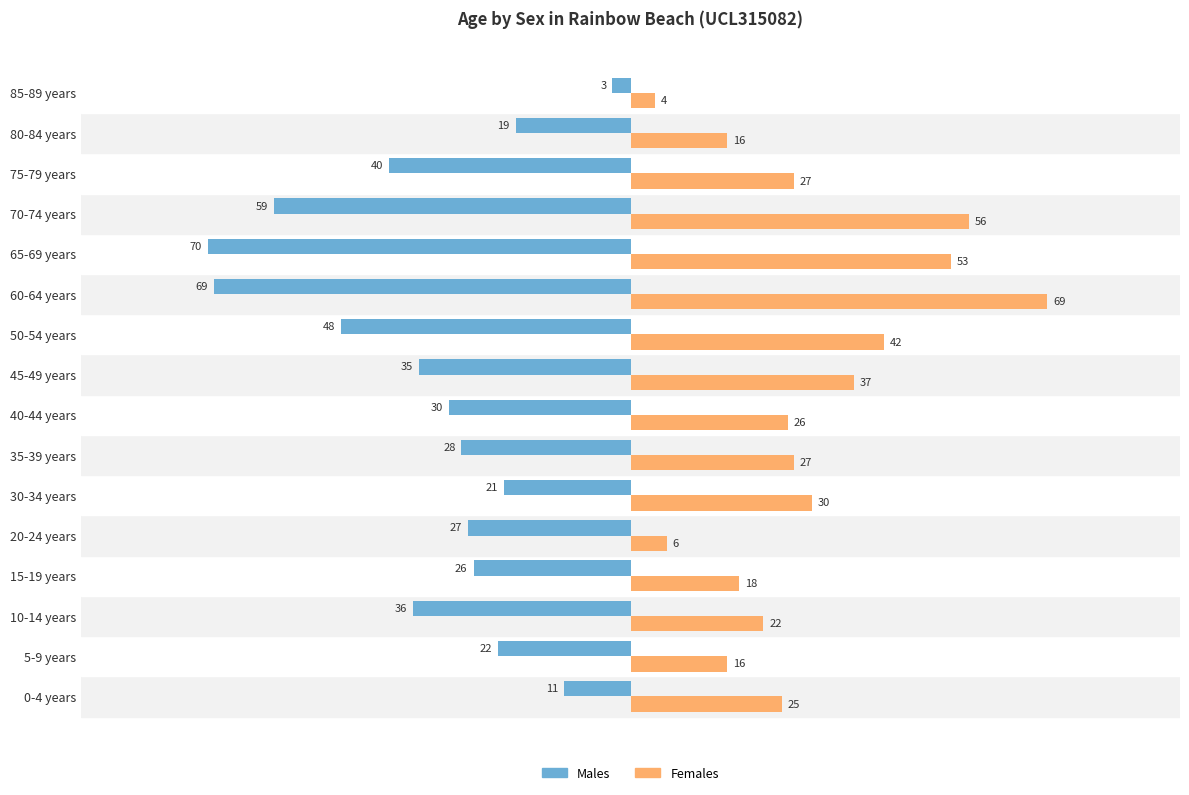

The Females series shows 16 at 5-9 years. True or false?

True